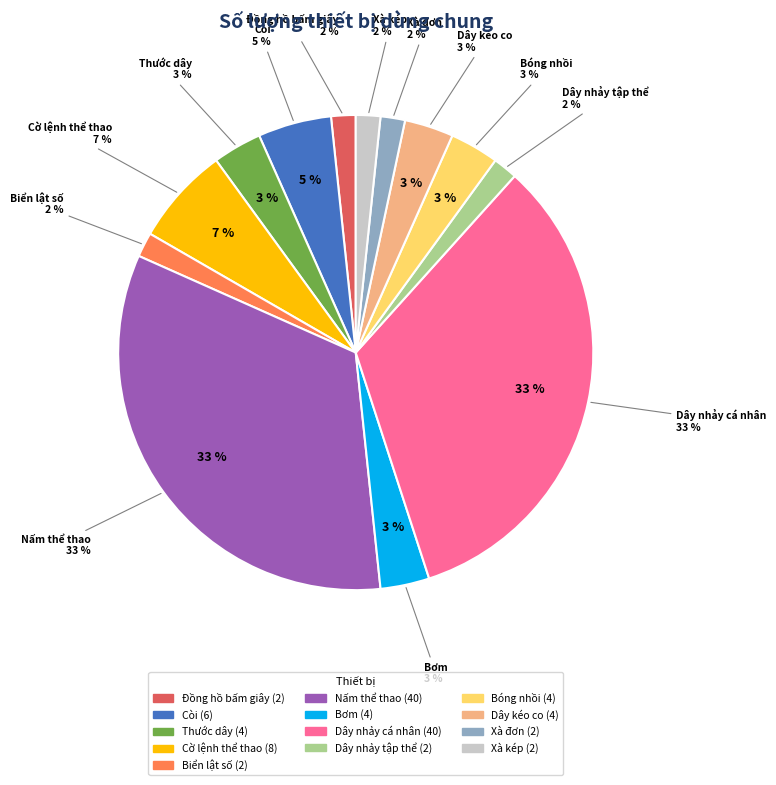

To the nearest percent, what is the difference between the Dây nhảy tập thể and Thước dây slice percentages?

2%